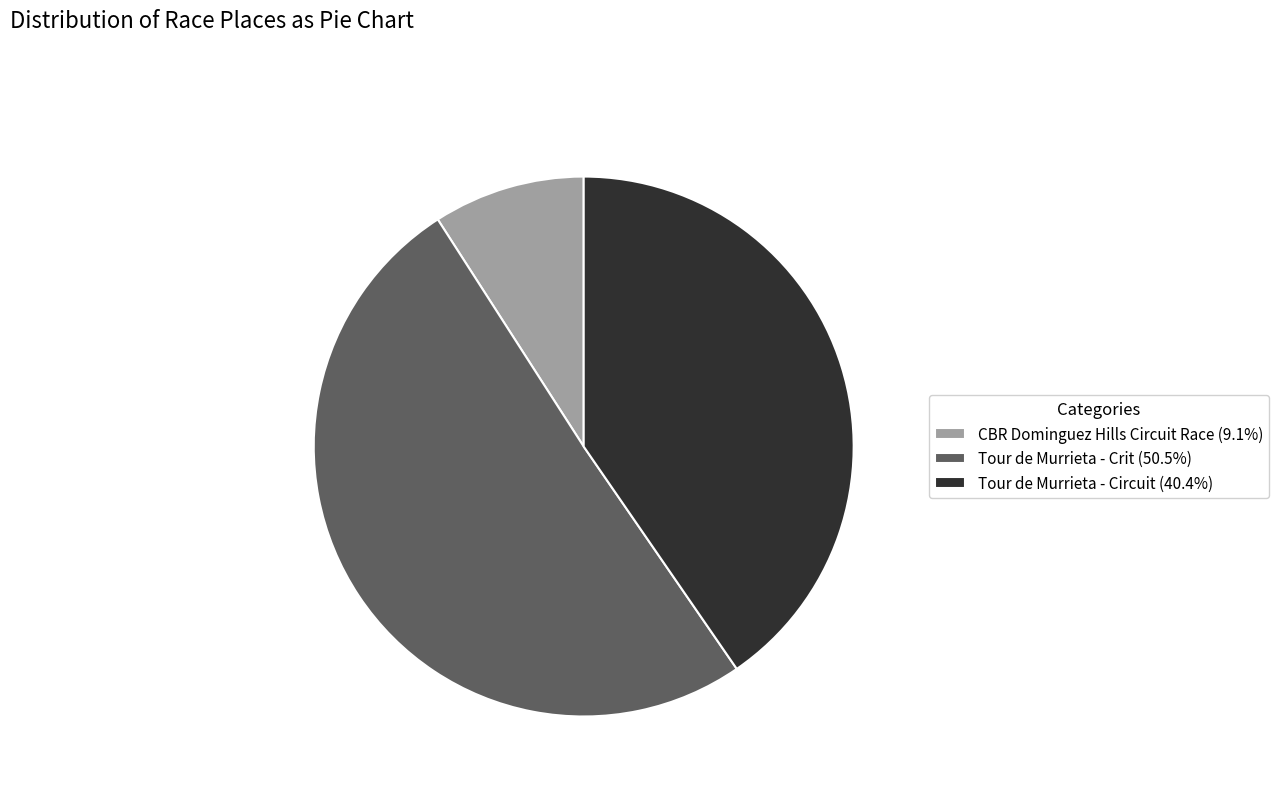

The Tour de Murrieta - Crit slice represents 60% of the pie. True or false?

False